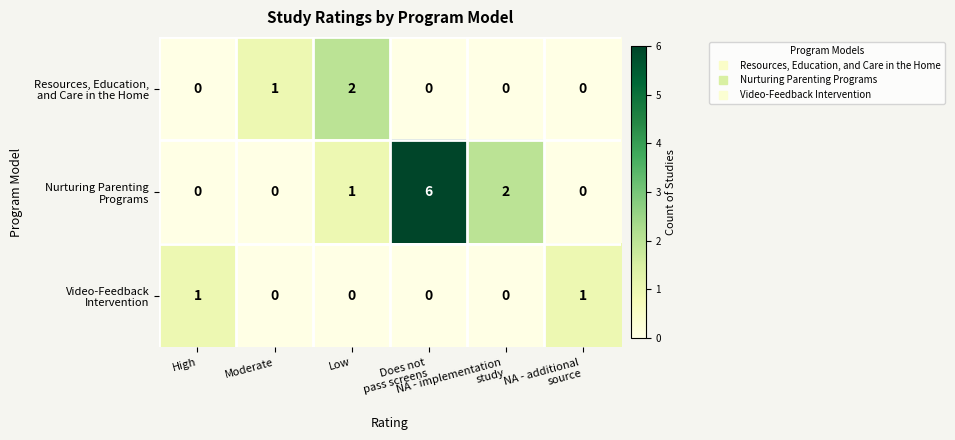

Count the number of categories in the chart.

6